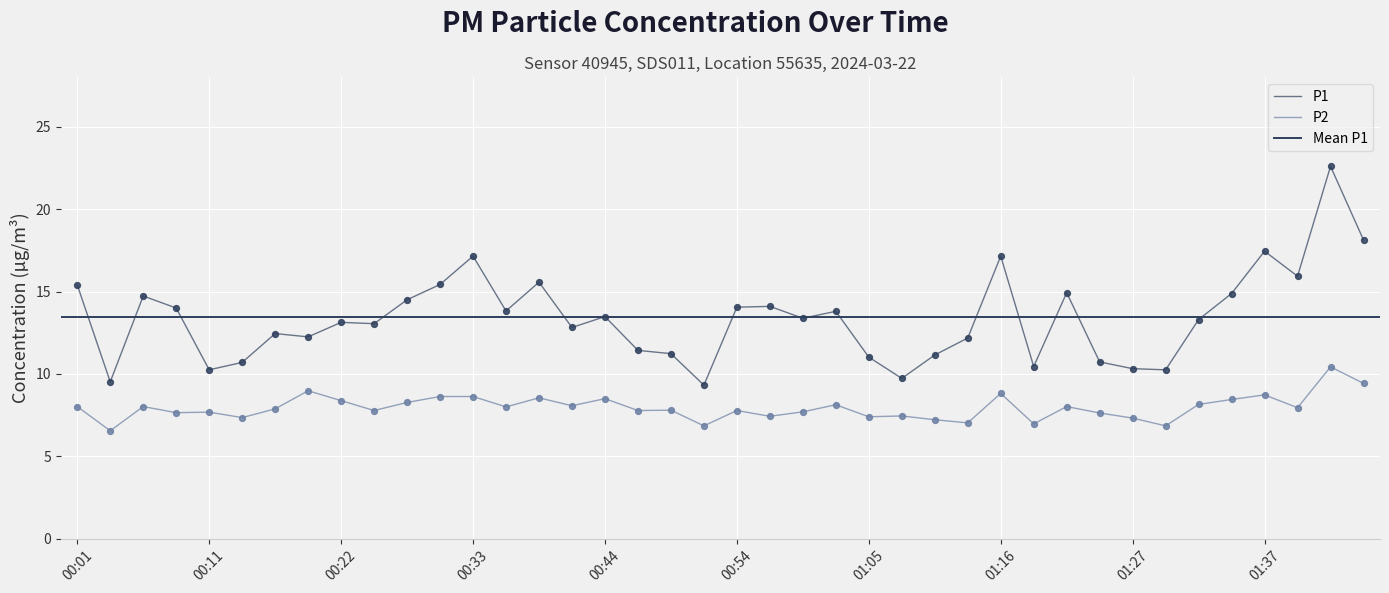

Which series has the largest Y range (max minus min)?

P1